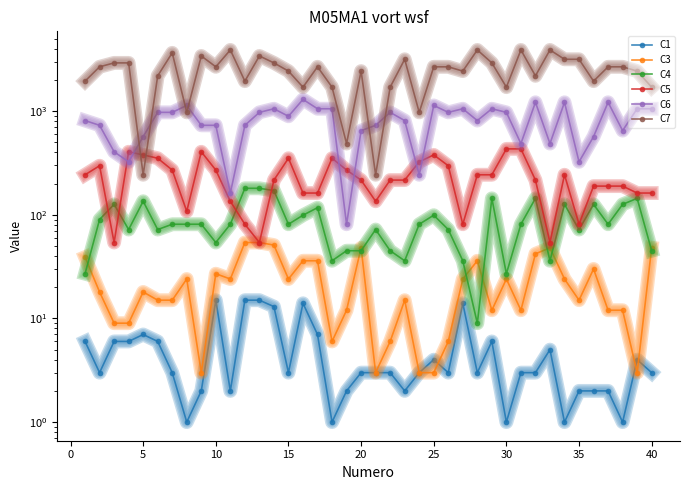

How many series are shown in this chart?

6